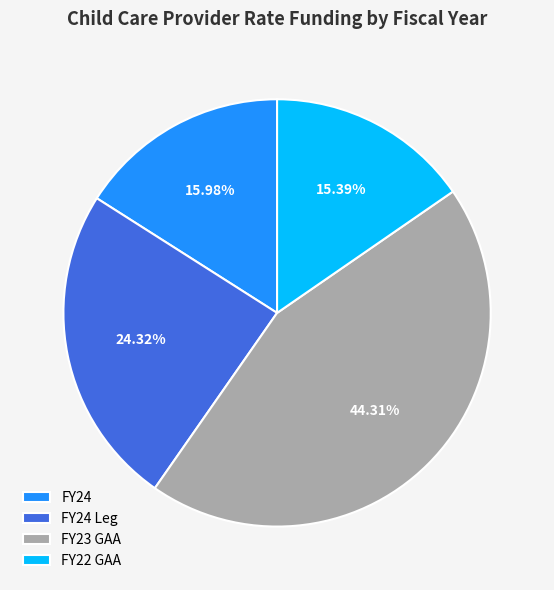

Which slice is the smallest?

FY22 GAA